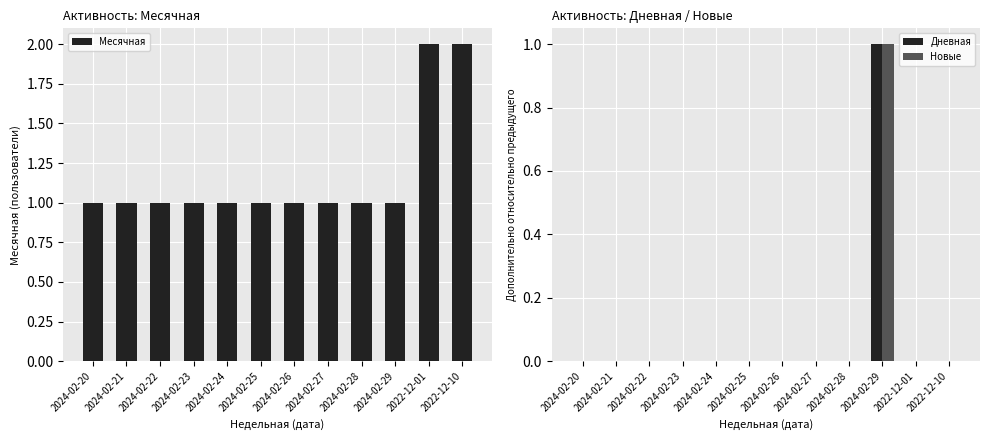

What are all the series names shown in the legend?

Месячная, Дневная, Новые